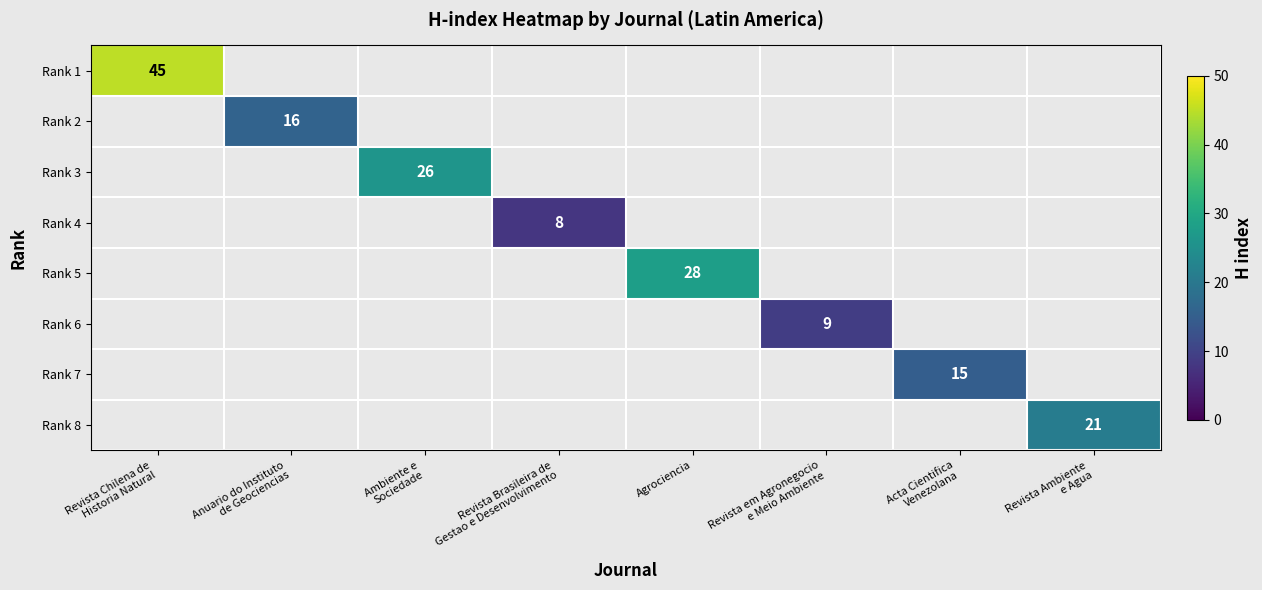

What is the minimum value for Rank 1?

45.0